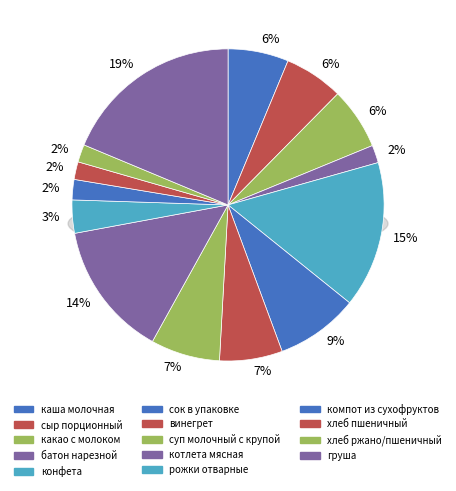

True or false: каша молочная accounts for 1% of the total.

False